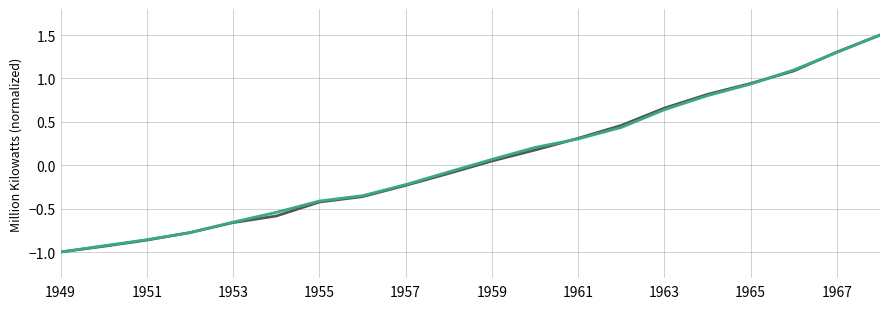

What is the smallest value displayed?

-1.0